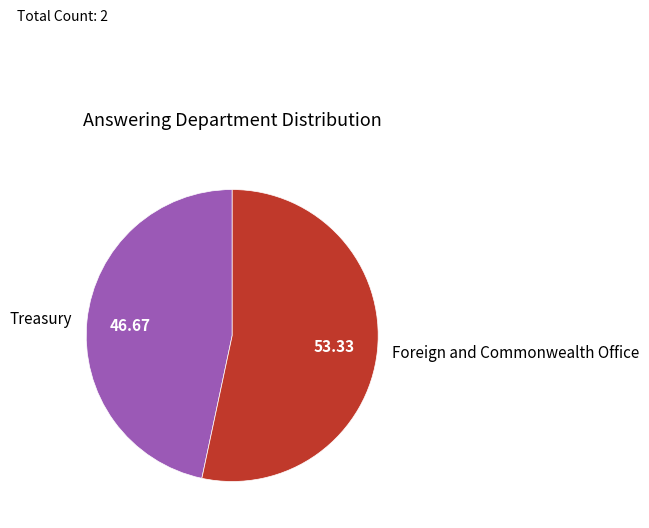

Does Foreign and Commonwealth Office account for over 50% of the chart?

Yes